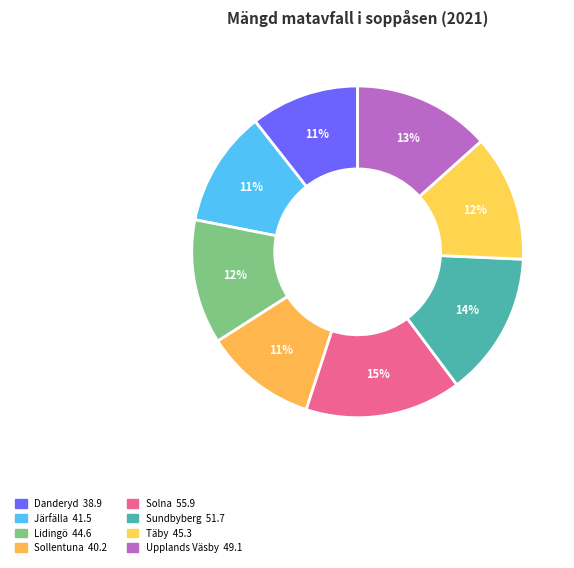

To the nearest percent, what portion does Lidingö represent?

12%